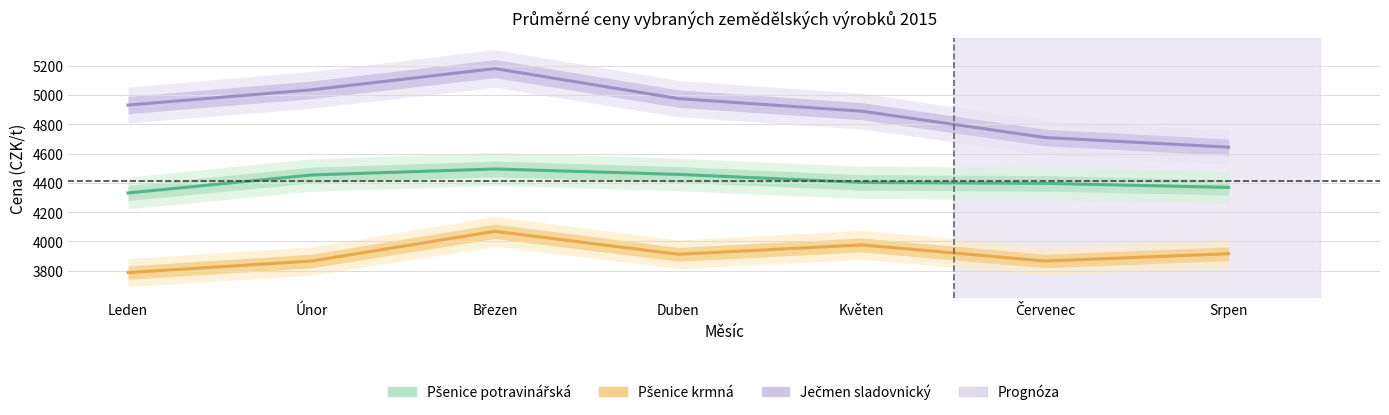

What is the sum of all Ječmen sladovnický values?

34369